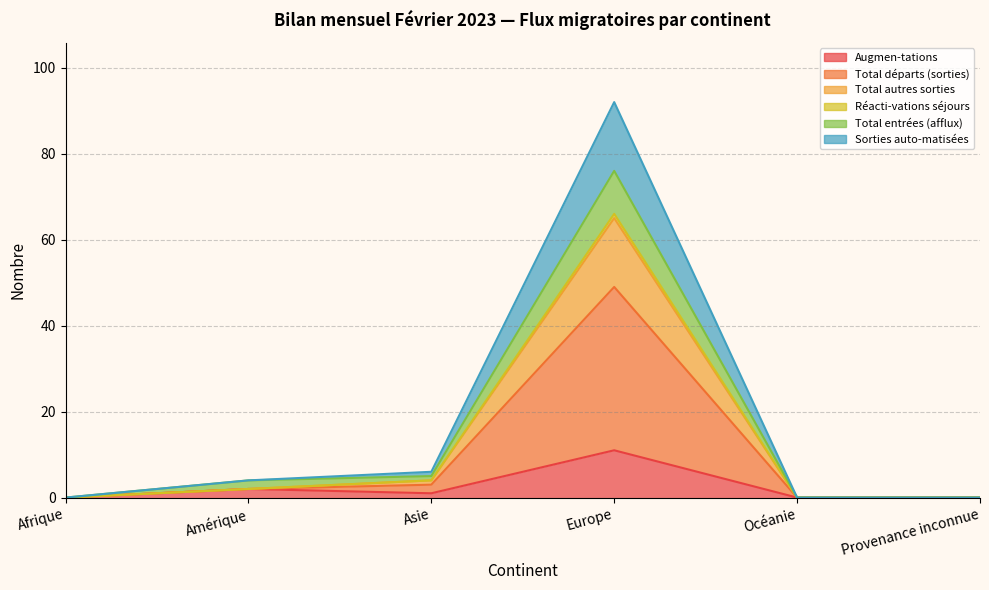

How many lines are shown in the chart?

6